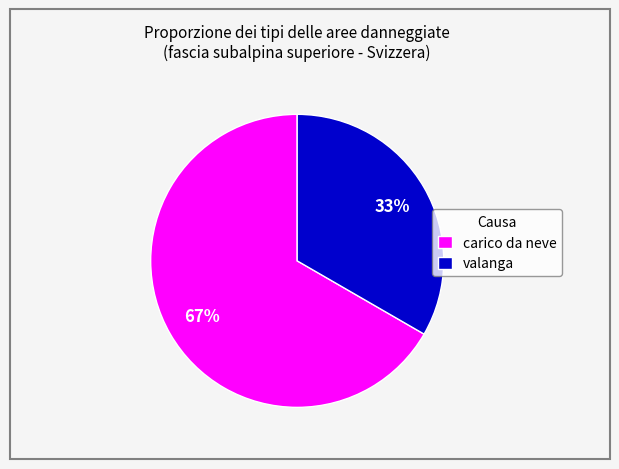

Is the sum of valanga and carico da neve greater than half?

Yes